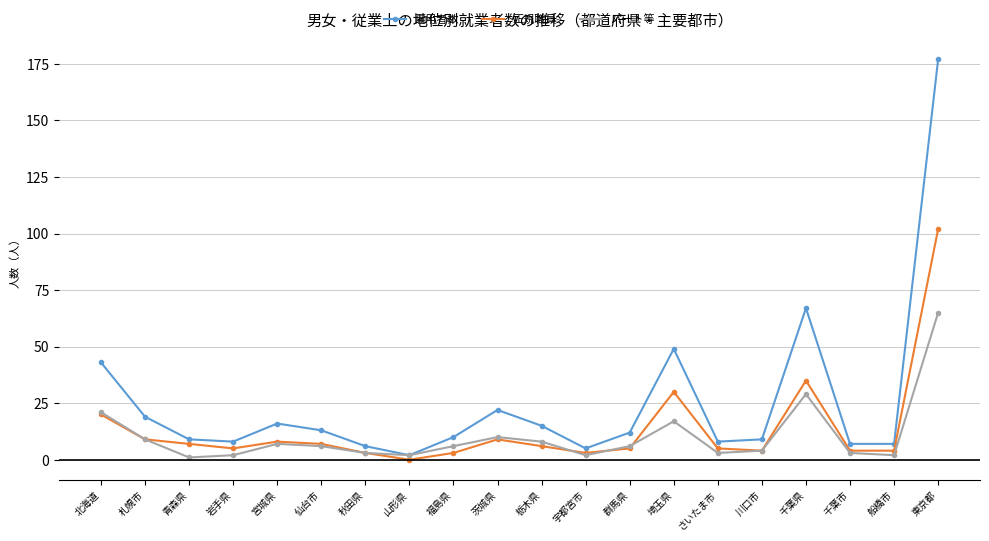

At which category does the chart reach its peak across all series?

東京都